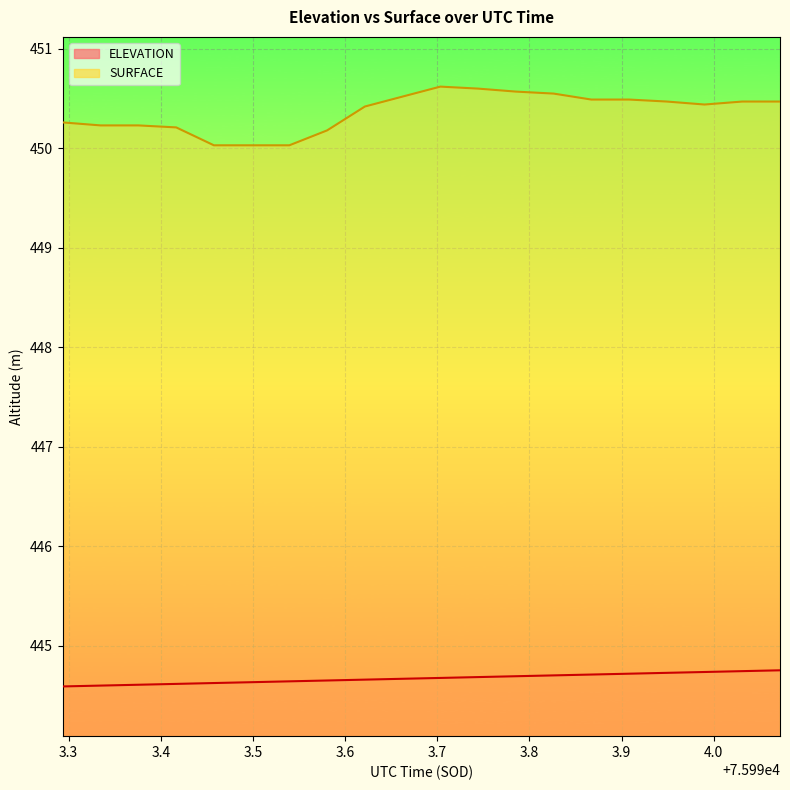

Which category has the lowest value in the ELEVATION series?

75993.2938